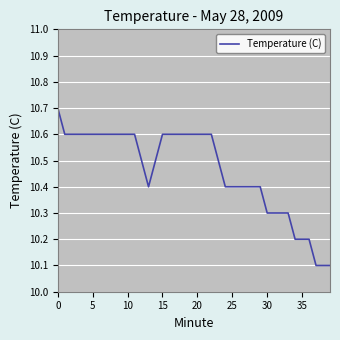

What is the maximum value shown in the chart?

10.7